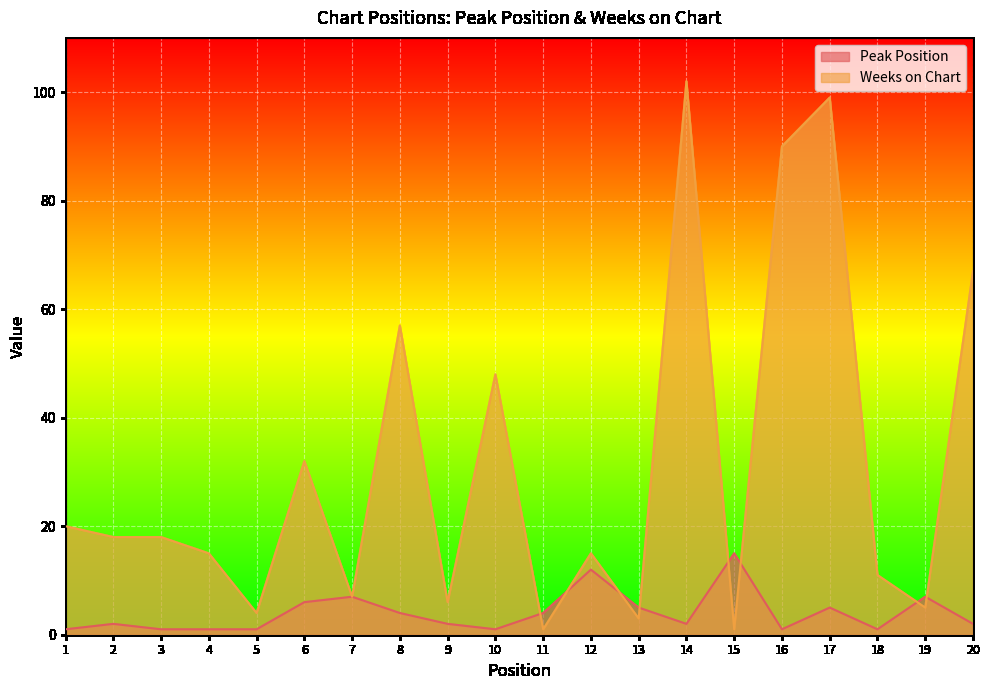

Rank the series by their maximum value, from highest to lowest.

Weeks on Chart, Peak Position